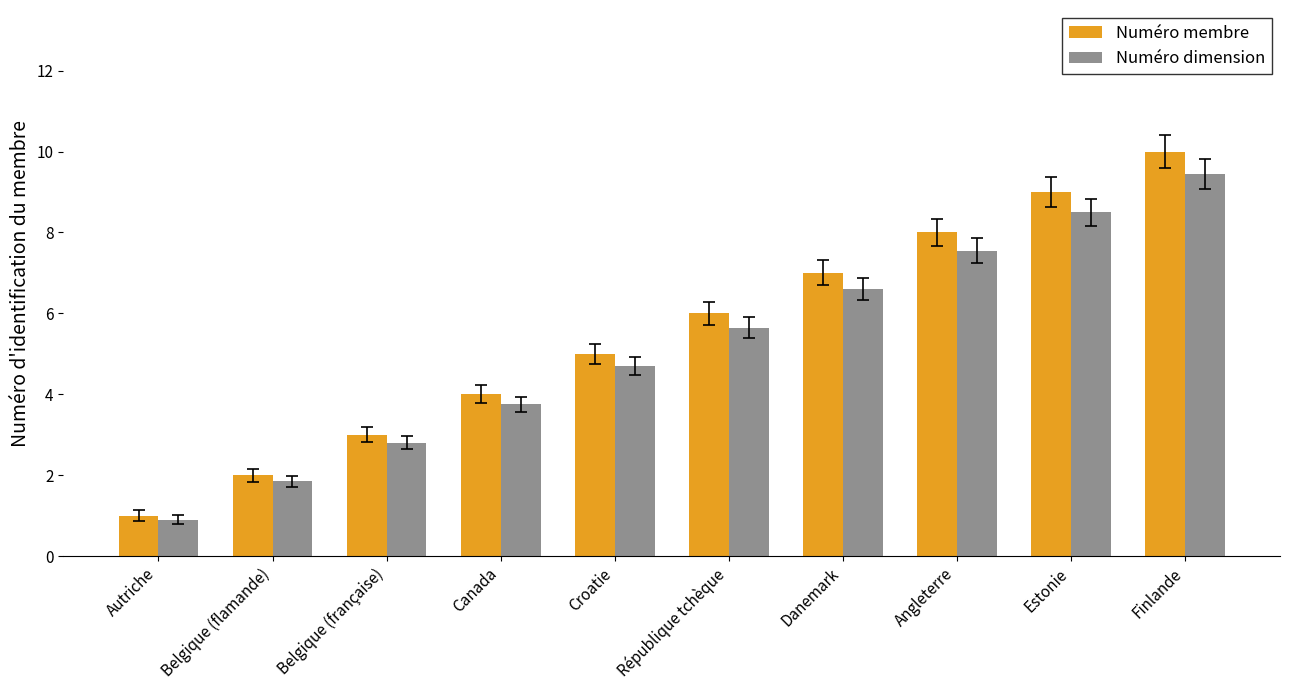

List the series in order of their overall mean, lowest first.

Numéro dimension, Numéro membre